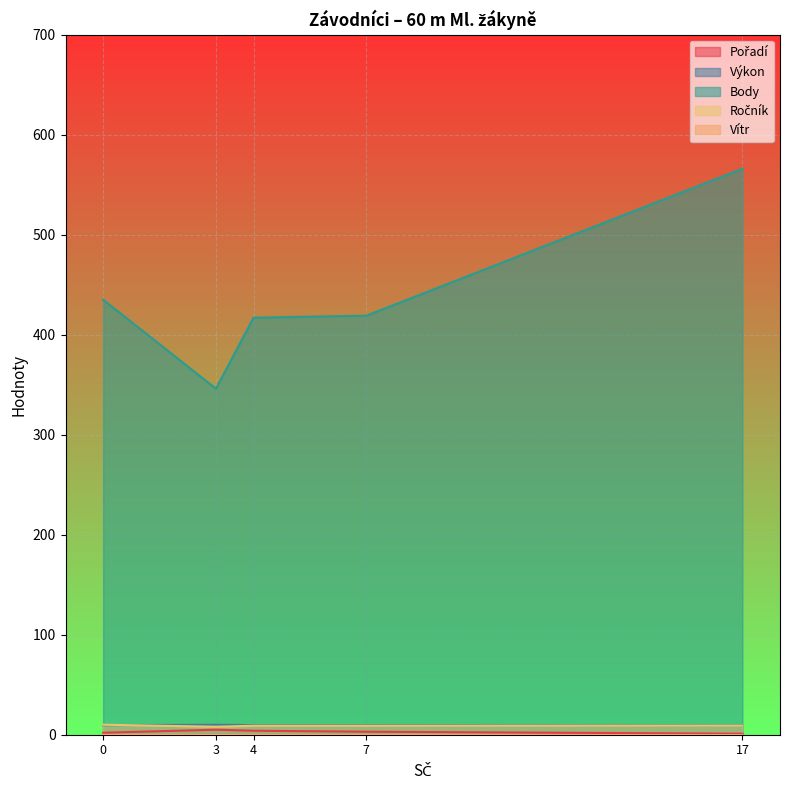

What is the highest value of the Pořadí series?

5.0